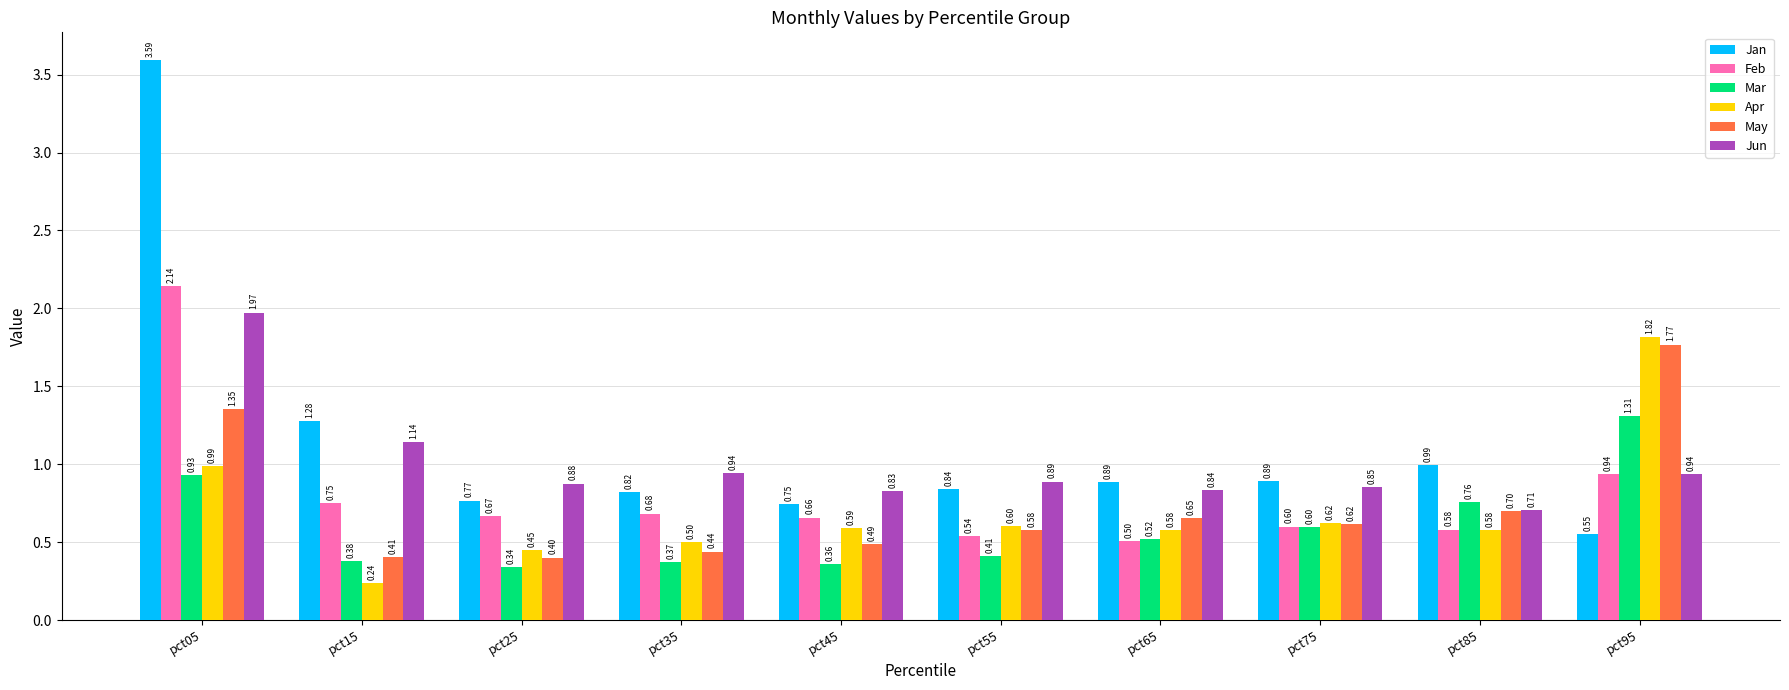

What is the total value across all series at pct25?

3.5